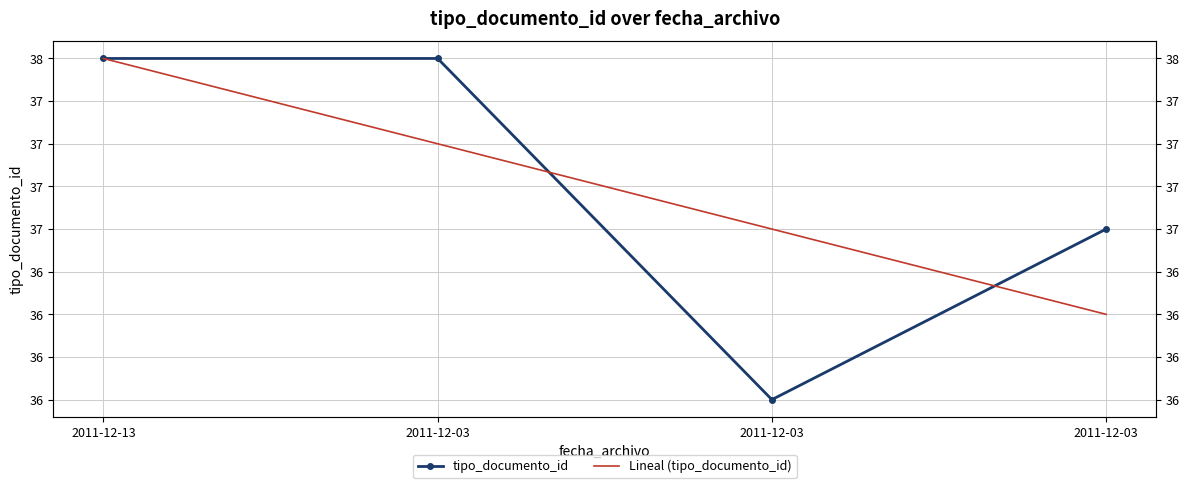

Read the tipo_documento_id value at 2011-12-03.

37.0